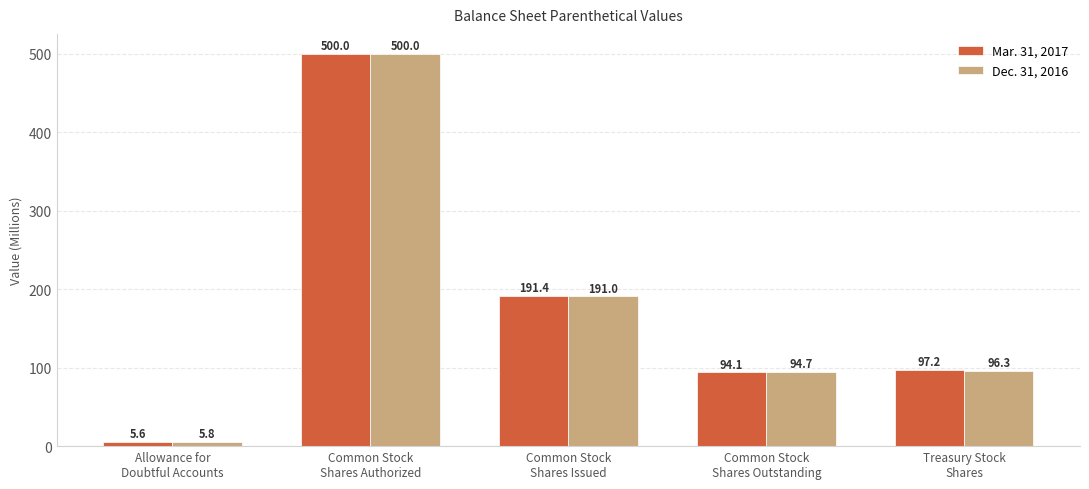

Read the Mar. 31, 2017 value at Common Stock
Shares Authorized.

500.0